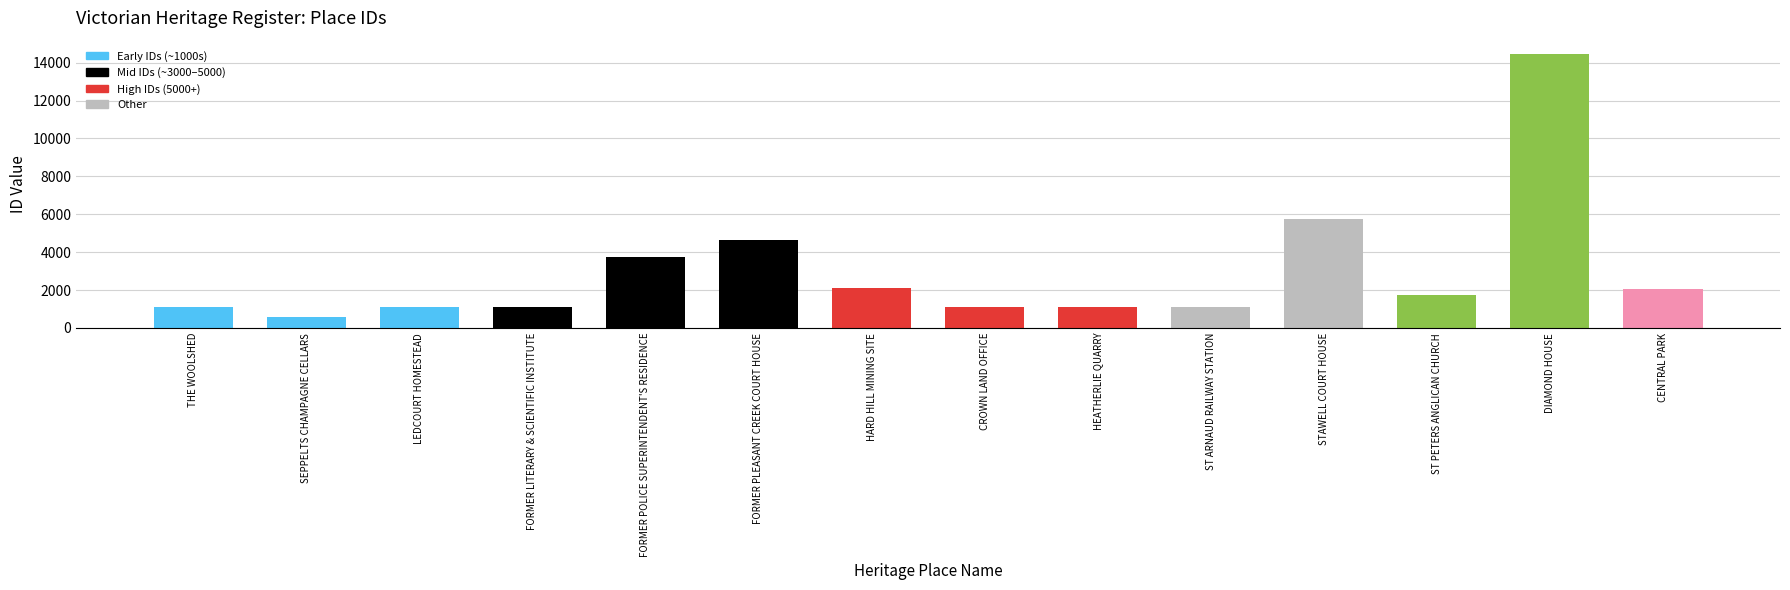

How many bars are there in total?

14